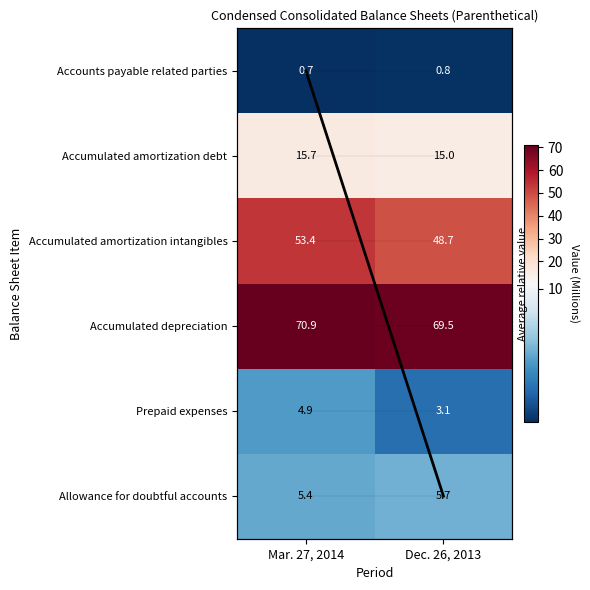

At how many categories does at least one series exceed 52?

2